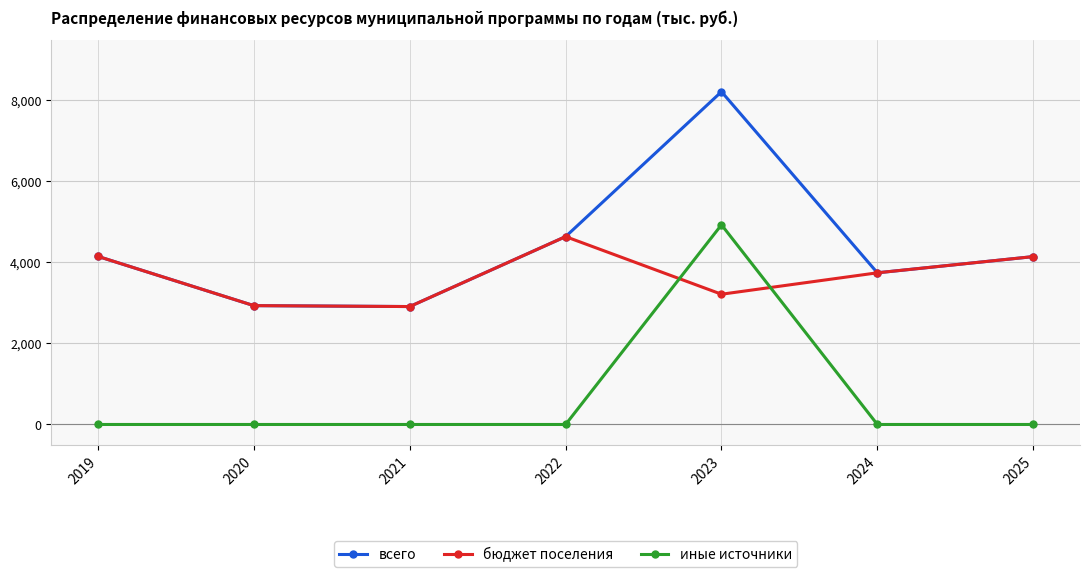

At which label is бюджет поселения closest to 3775?

2024